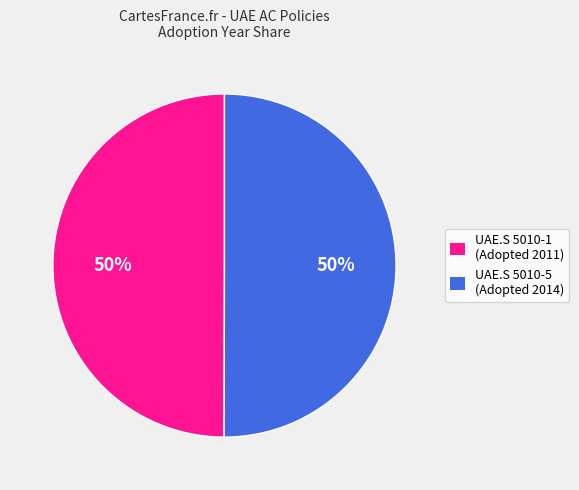

To the nearest percent, what is the average slice percentage?

50%